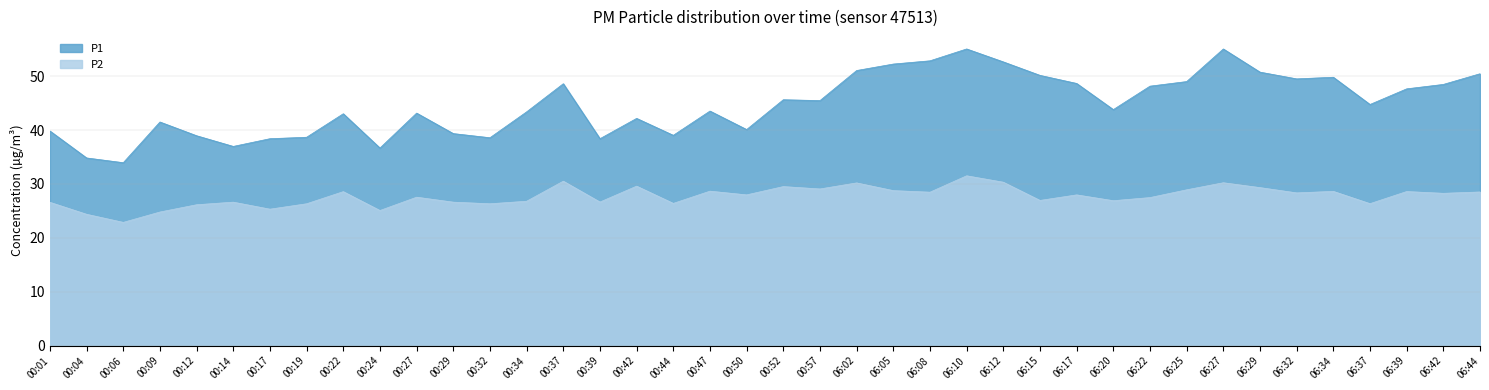

True or false: P2 and P1 intersect in this chart.

False